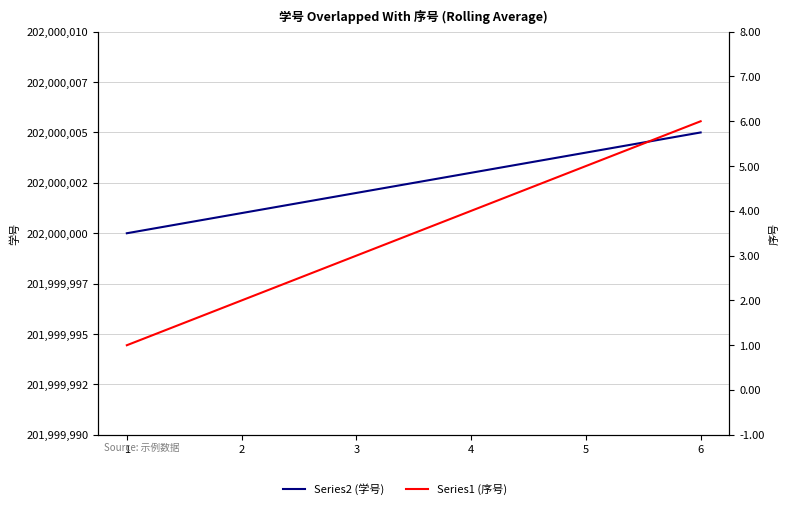

Does the chart display data point markers on the line(s)?

No